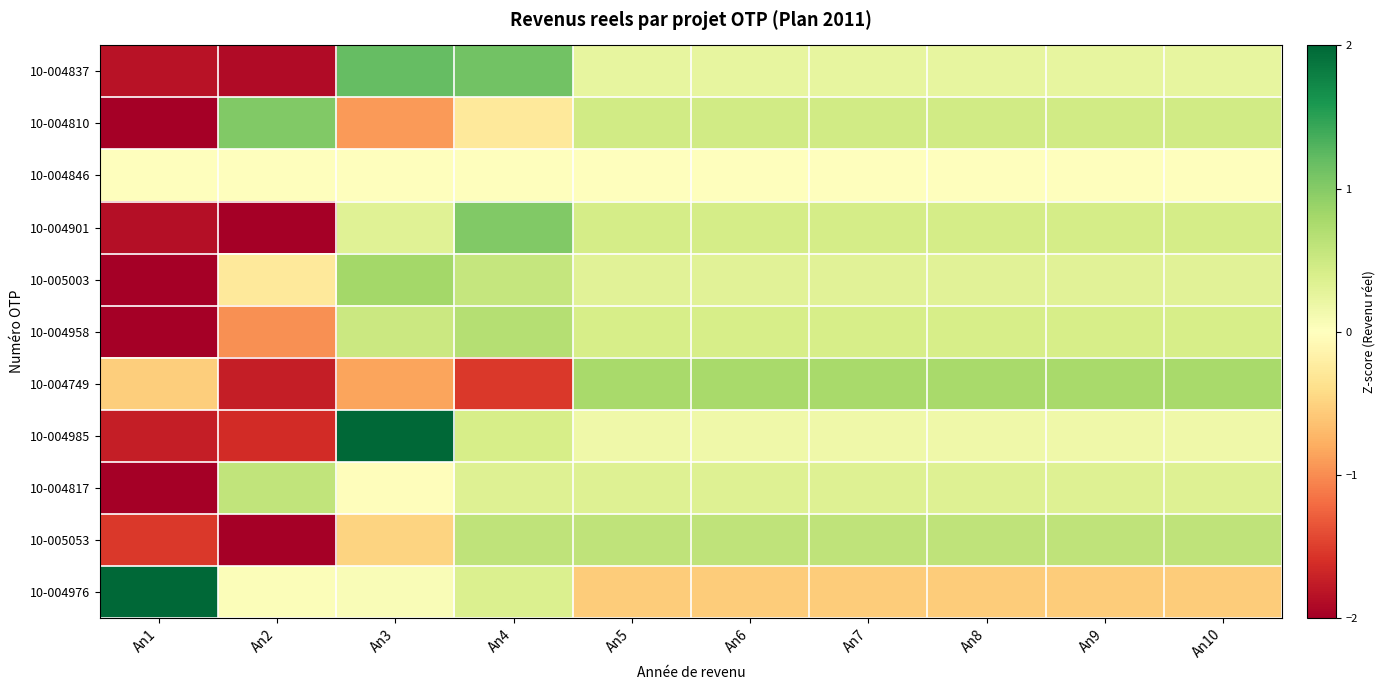

Reading left to right, transcribe all the data shown in this chart.

10-004837: An1=-1.8	An2=-1.9	An3=1.2	An4=1.1	An5=0.2	An6=0.2	An7=0.2	An8=0.2	An9=0.2	An10=0.2
10-004810: An1=-2.6	An2=1.0	An3=-0.9	An4=-0.3	An5=0.5	An6=0.5	An7=0.5	An8=0.5	An9=0.5	An10=0.5
10-004846: An1=0.0	An2=0.0	An3=0.0	An4=0.0	An5=0.0	An6=0.0	An7=0.0	An8=0.0	An9=0.0	An10=0.0
10-004901: An1=-1.9	An2=-2.1	An3=0.3	An4=1.0	An5=0.4	An6=0.4	An7=0.4	An8=0.4	An9=0.4	An10=0.4
10-005003: An1=-2.9	An2=-0.3	An3=0.8	An4=0.6	An5=0.3	An6=0.3	An7=0.3	An8=0.3	An9=0.3	An10=0.3
10-004958: An1=-2.7	An2=-1.0	An3=0.5	An4=0.7	An5=0.4	An6=0.4	An7=0.4	An8=0.4	An9=0.4	An10=0.4
10-004749: An1=-0.5	An2=-1.7	An3=-0.9	An4=-1.5	An5=0.8	An6=0.8	An7=0.8	An8=0.8	An9=0.8	An10=0.8
10-004985: An1=-1.7	An2=-1.6	An3=2.0	An4=0.4	An5=0.2	An6=0.2	An7=0.2	An8=0.2	An9=0.2	An10=0.2
10-004817: An1=-3.0	An2=0.6	An3=-0.0	An4=0.3	An5=0.3	An6=0.3	An7=0.3	An8=0.3	An9=0.3	An10=0.3
10-005053: An1=-1.5	An2=-2.2	An3=-0.5	An4=0.6	An5=0.6	An6=0.6	An7=0.6	An8=0.6	An9=0.6	An10=0.6
10-004976: An1=2.8	An2=0.0	An3=0.1	An4=0.4	An5=-0.5	An6=-0.5	An7=-0.5	An8=-0.5	An9=-0.5	An10=-0.5